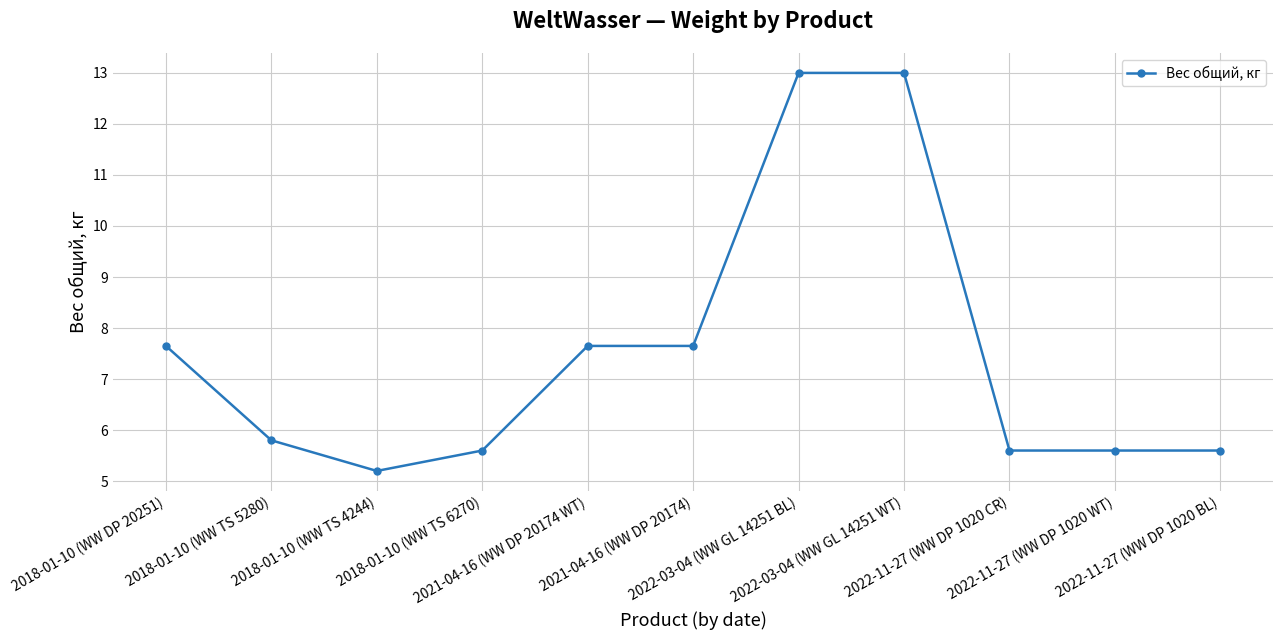

The chart shows a value of 2.4 at 2018-01-10 (WW TS 4244). True or false?

False